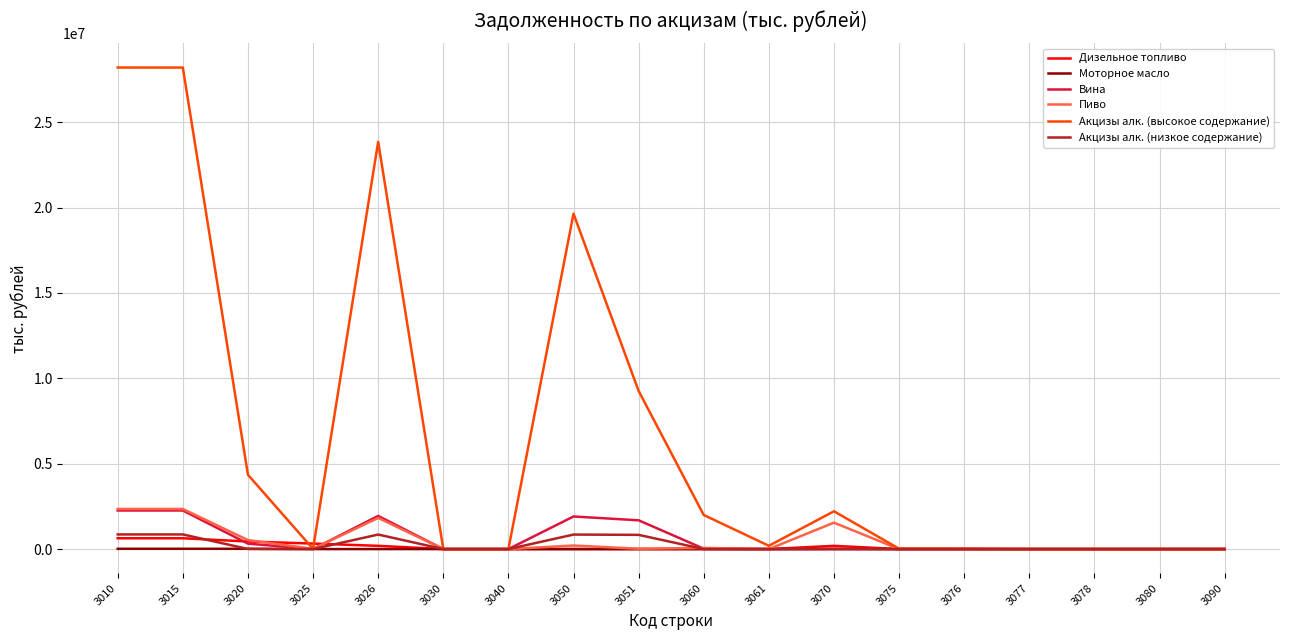

At how many categories does at least one series exceed 4818921?

5